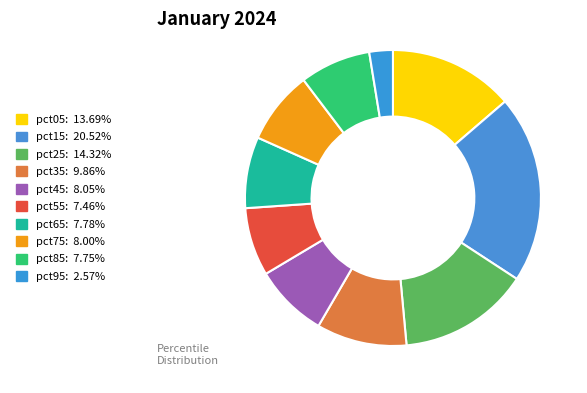

Which has a higher value, pct25 or pct85?

pct25